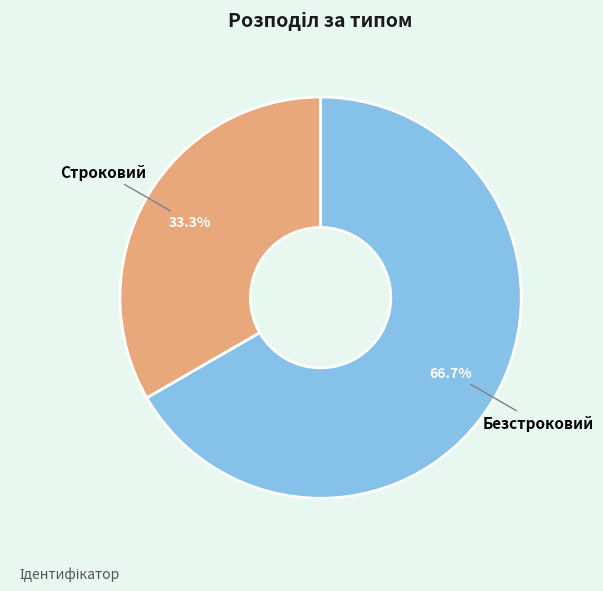

To the nearest percent, what portion does Строковий represent?

33%